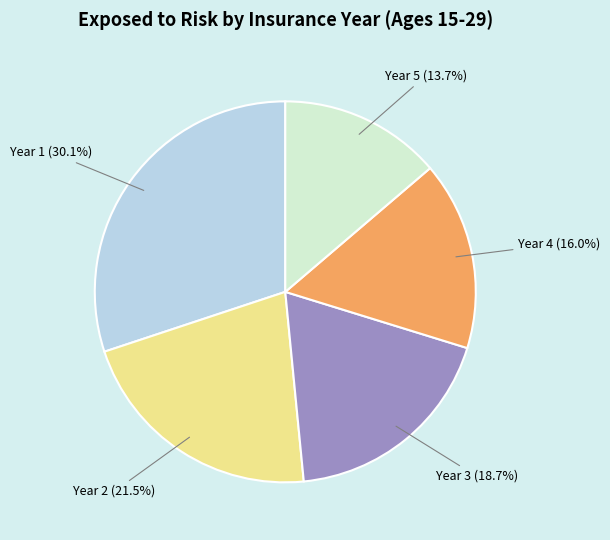

Is there any slice that represents more than half of the pie?

No